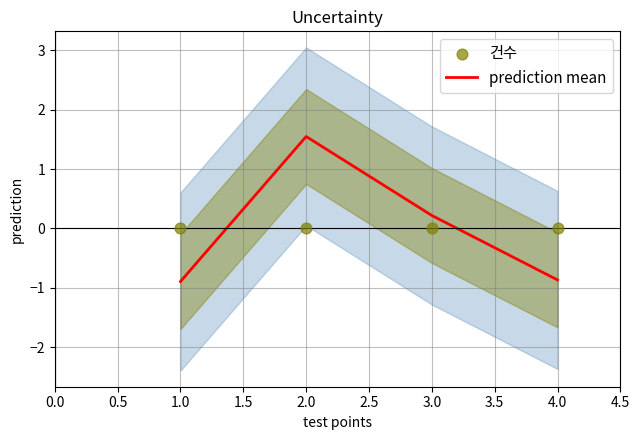

What are all the series names shown in the legend?

prediction mean, 건수